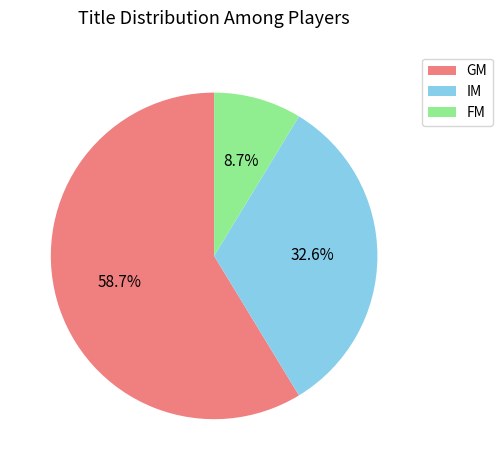

Rank the categories by value from lowest to highest.

FM, IM, GM